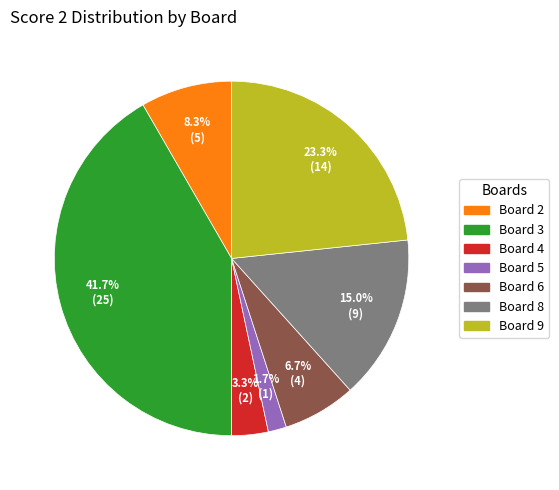

Does any single category account for the majority?

No